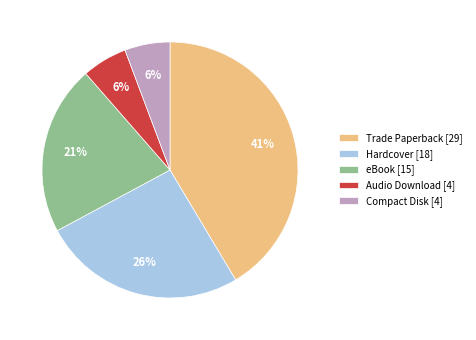

True or false: Hardcover accounts for 37% of the total.

False